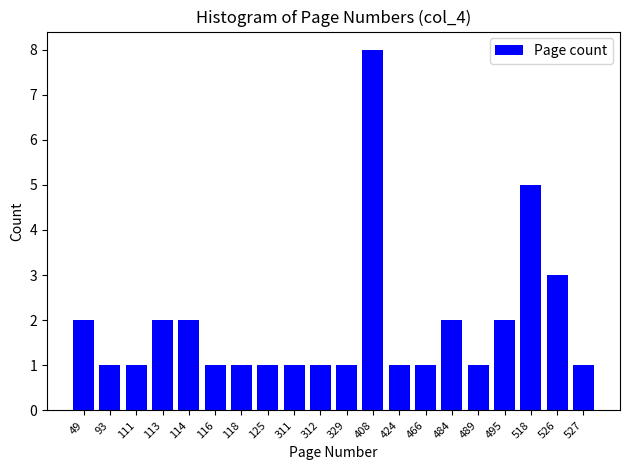

Reading right to left, list all the values displayed in this chart.

1	3	5	2	1	2	1	1	8	1	1	1	1	1	1	2	2	1	1	2